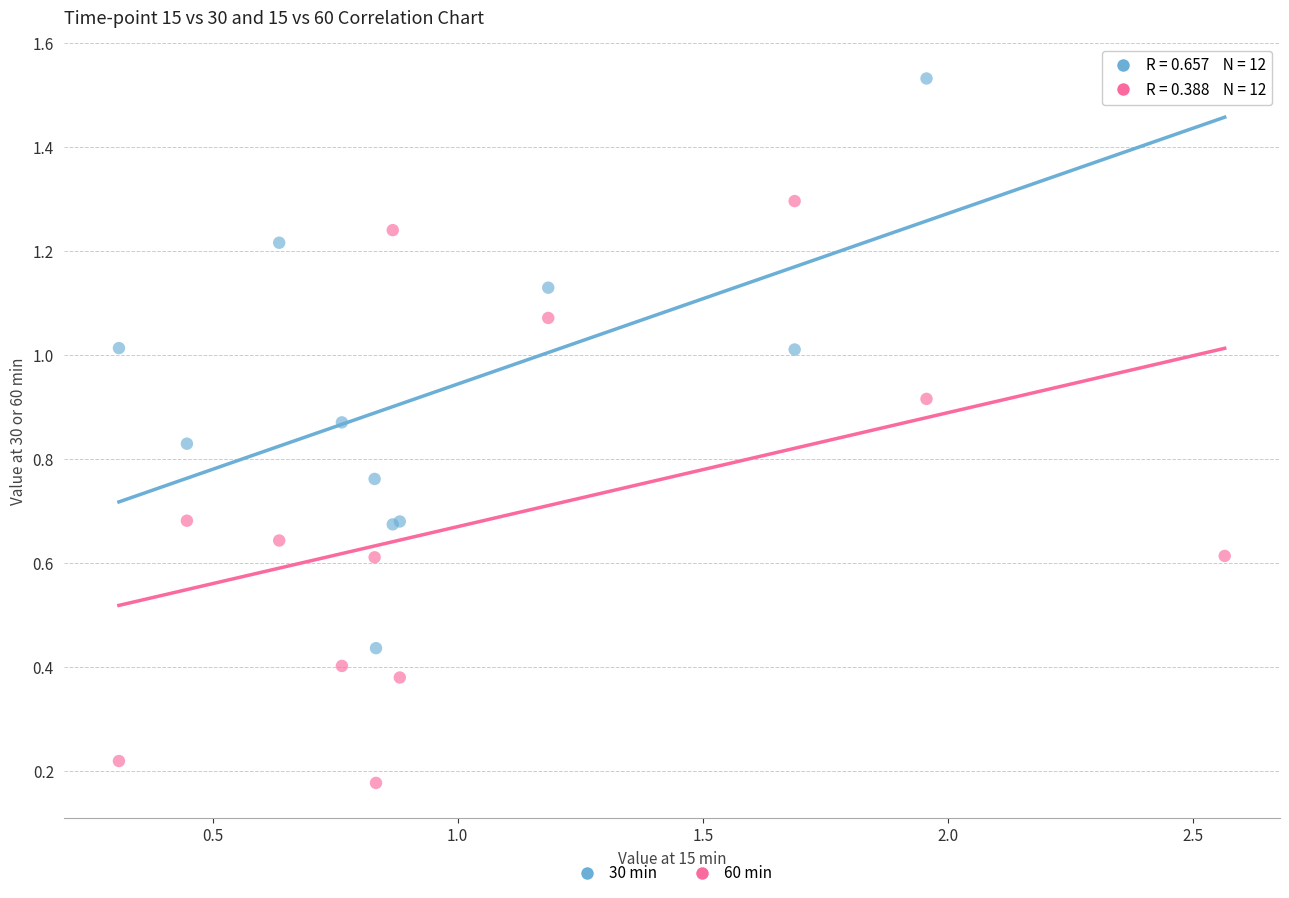

Which series reaches the maximum Y coordinate?

30 min